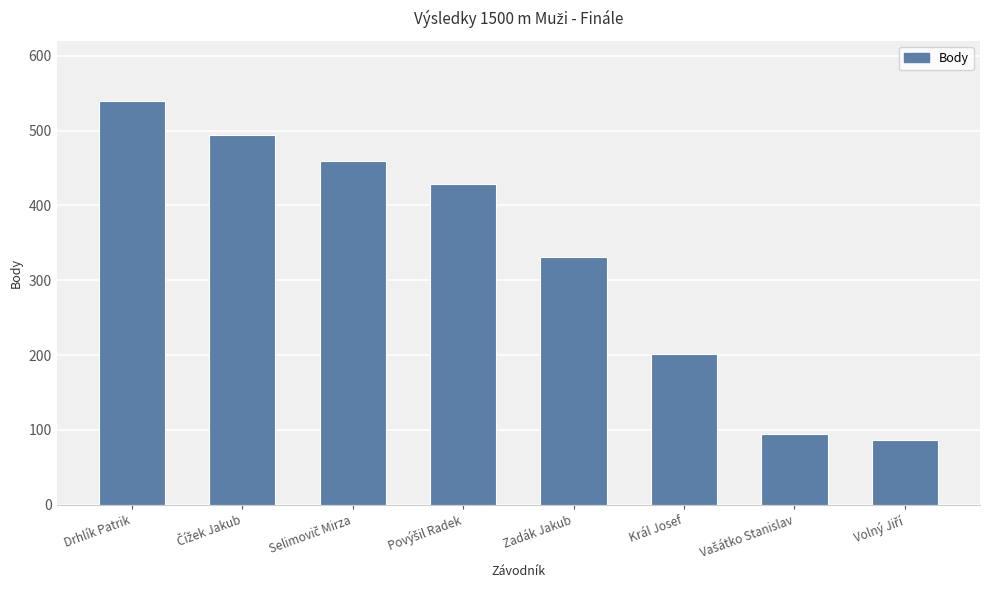

What is the maximum value shown in the chart?

539